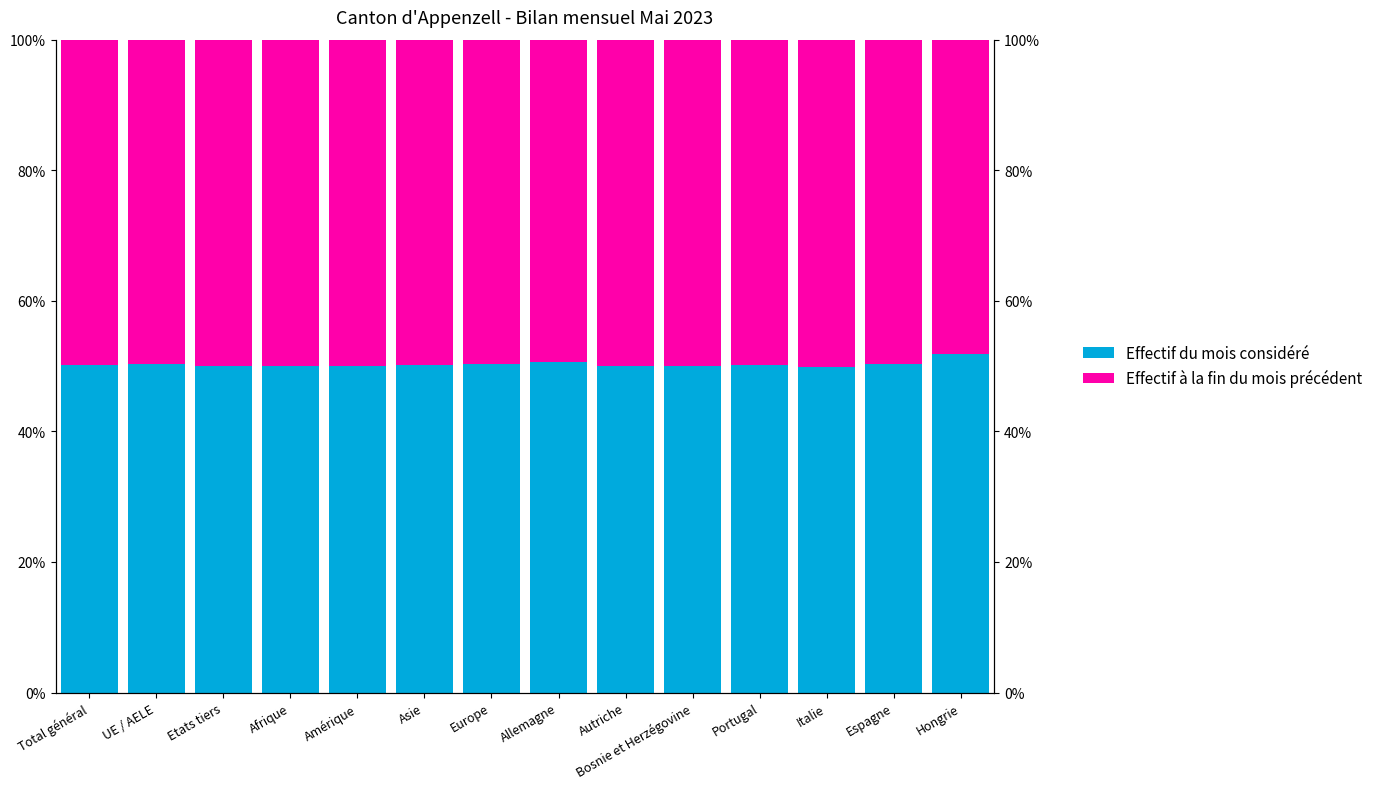

Which series has the widest spread of values?

Effectif du mois considéré